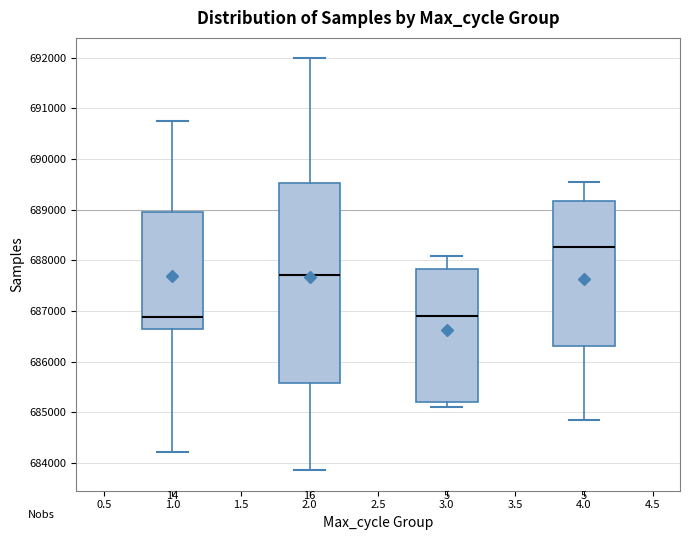

Reading left to right, read every box against the y-axis: the position of its median line, the range the box covers, and the ends of its whiskers. The values are not printed on the chart, so give them approximately, as read against the axis.

1.0: median 686900, box 686600 to 689000, whiskers 684200 to 690700
2.0: median 687700, box 685600 to 689500, whiskers 683900 to 692000
3.0: median 686900, box 685200 to 687800, whiskers 685100 to 688100
4.0: median 688300, box 686300 to 689200, whiskers 684800 to 689500